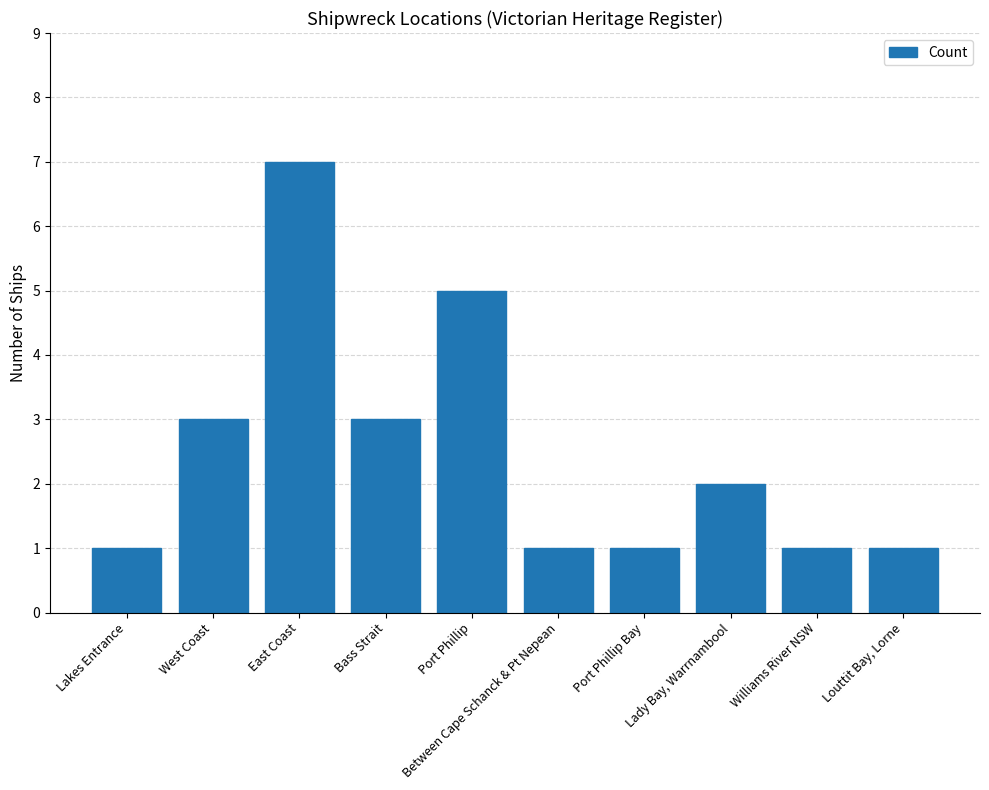

What is the smallest value displayed?

1